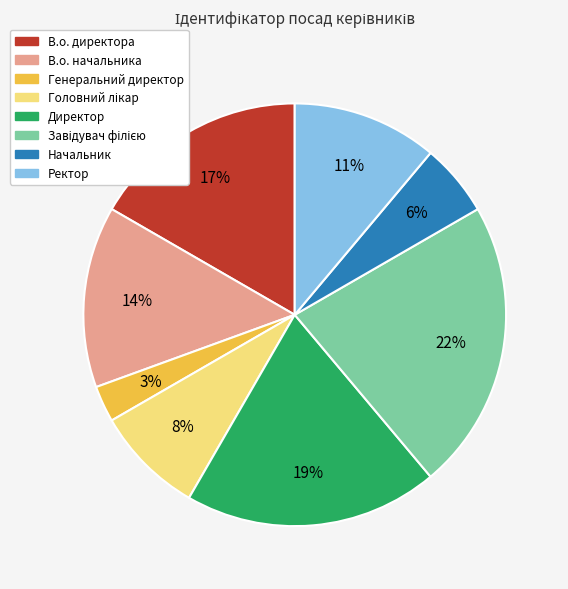

To the nearest percent, what is the difference between the largest and smallest slice percentages?

19%